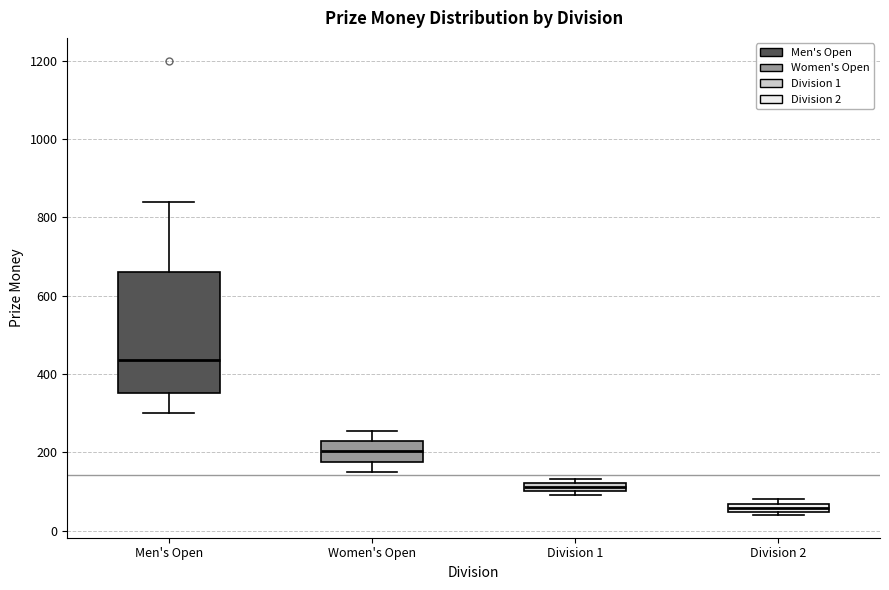

Comparing the boxes themselves (not the whiskers), which one is the tallest?

Men's Open